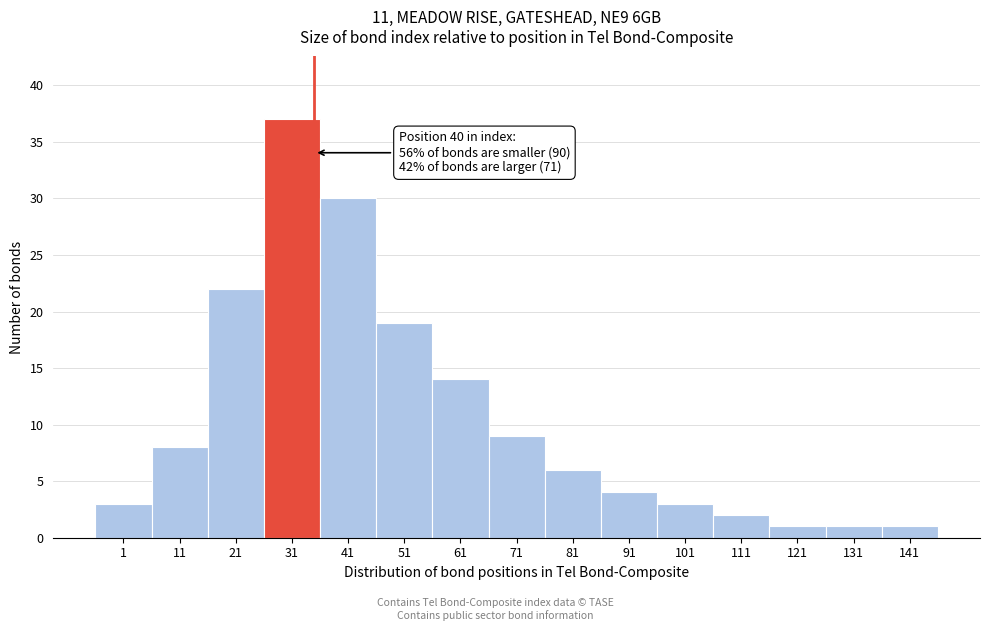

Reading right to left, transcribe all the data shown in this chart.

1	1	1	2	3	4	6	9	14	19	30	37	22	8	3